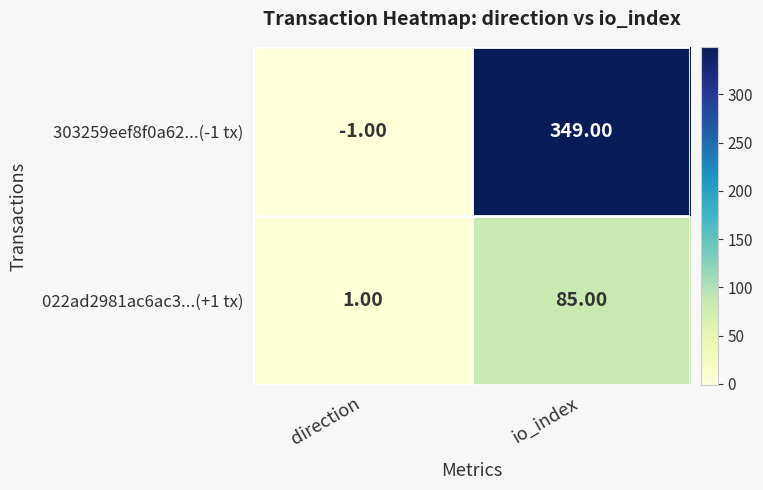

What is the spread (max minus min) of values at direction?

2